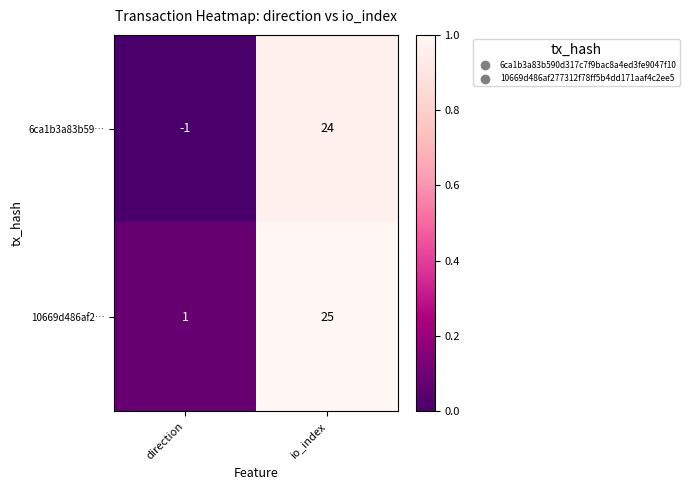

How many categories are shown in the chart?

2